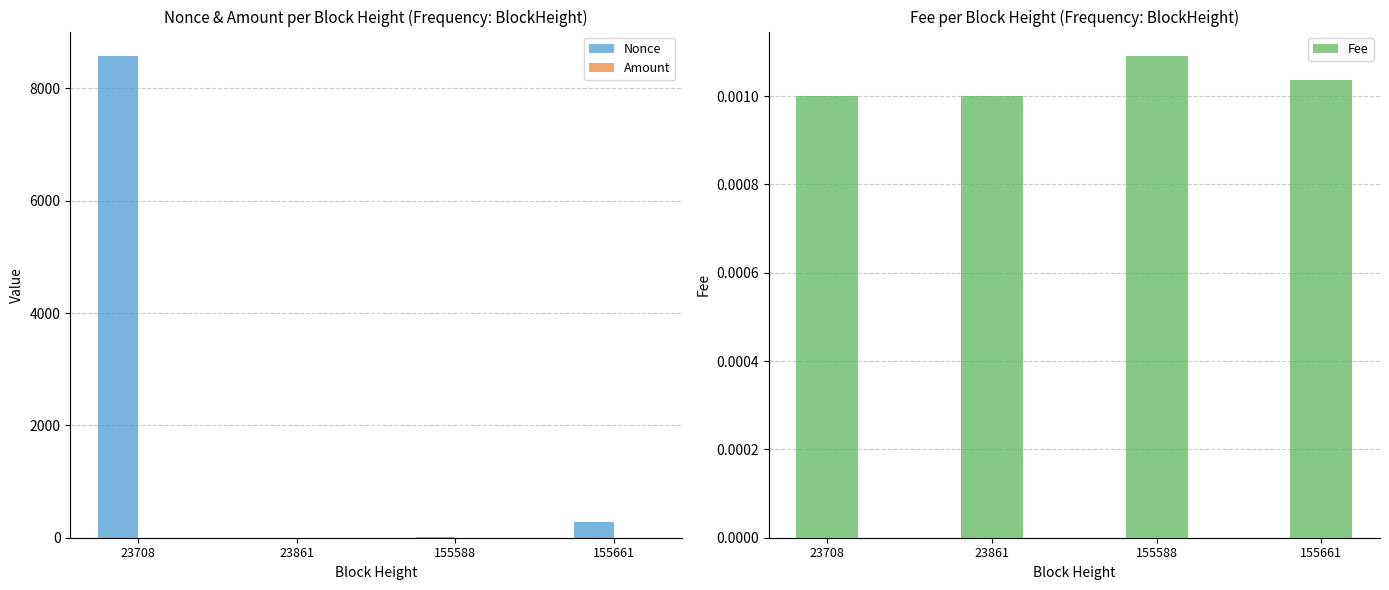

Count the number of data series in this chart.

3